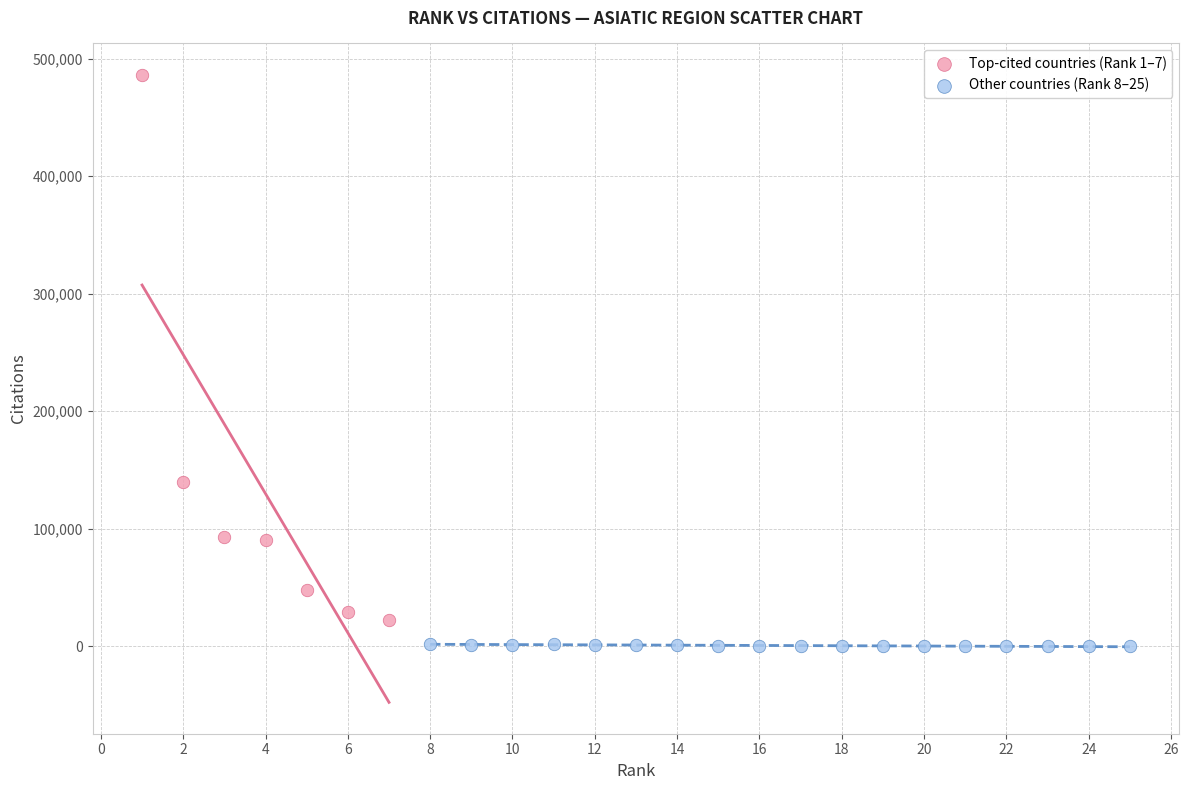

Which series has the widest spread of Y values?

Top-cited countries (Rank 1–7)